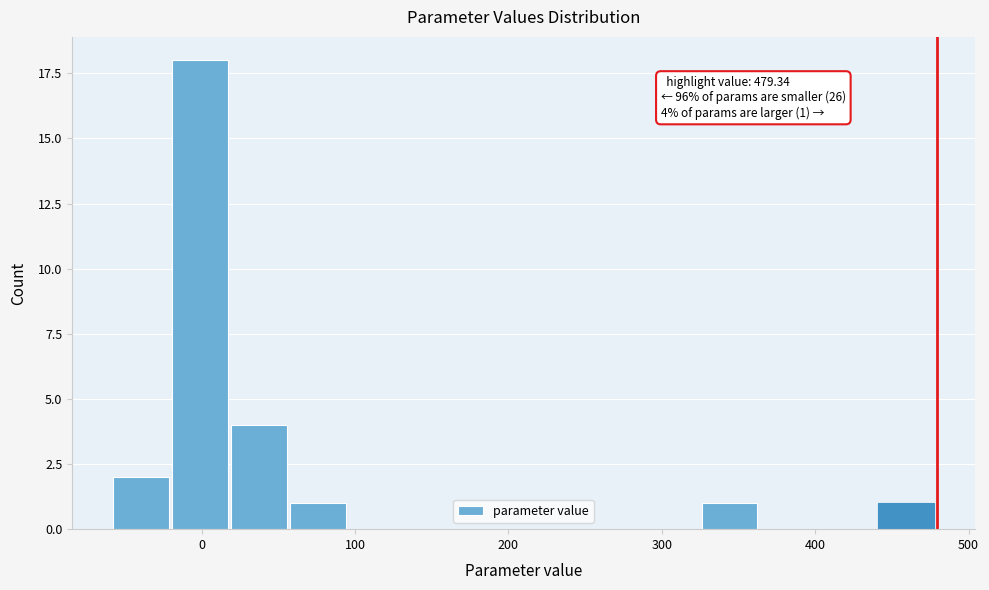

Read against the x-axis, roughly where is the centre of the tallest bar?

0